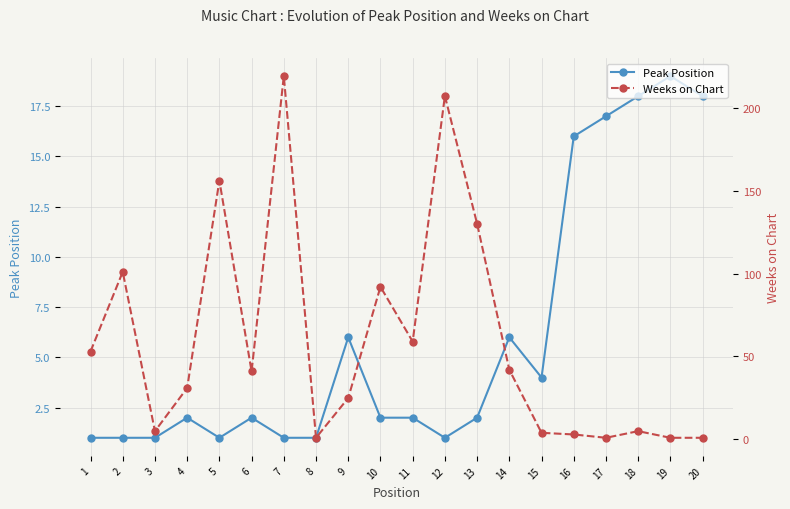

What are all the series names shown in the legend?

Peak Position, Weeks on Chart